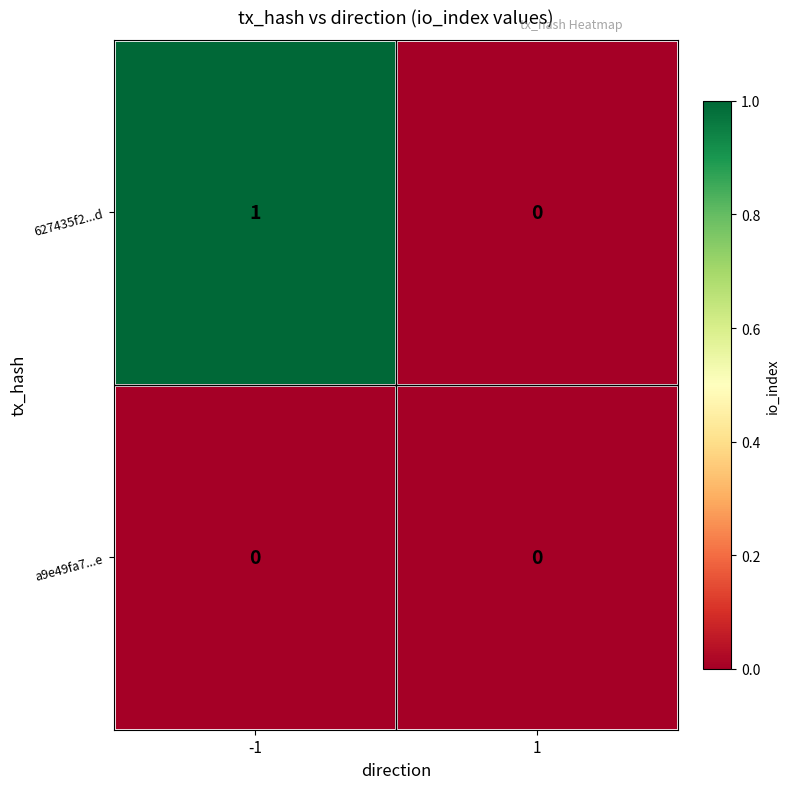

Reading left to right, what are all the values shown in this chart?

627435f2...d: -1=1	1=0
a9e49fa7...e: -1=0	1=0